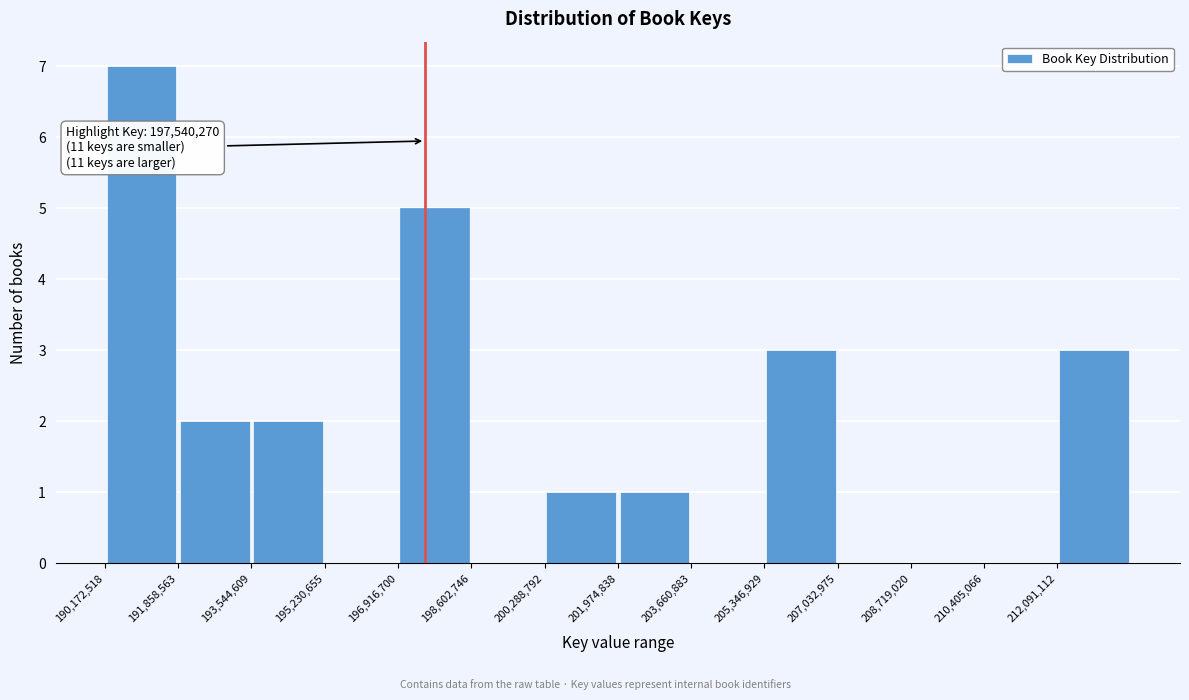

Which range on the x-axis has the tallest bar?

190200000 to 191800000